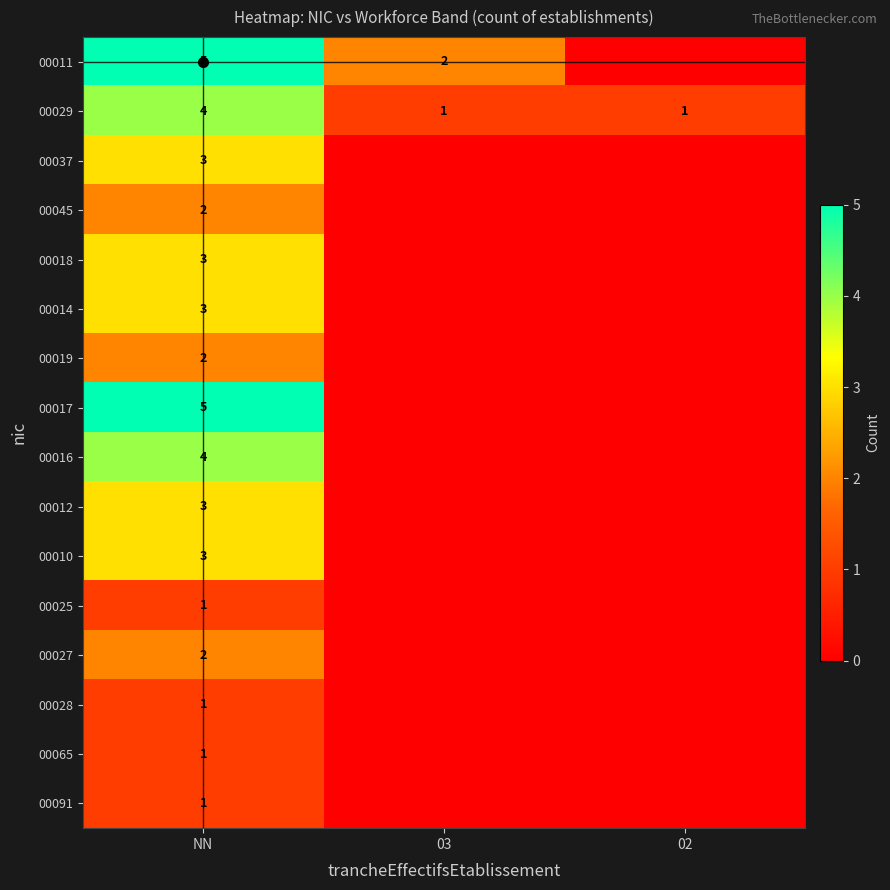

Is it true that 00037 equals 4 at NN?

False